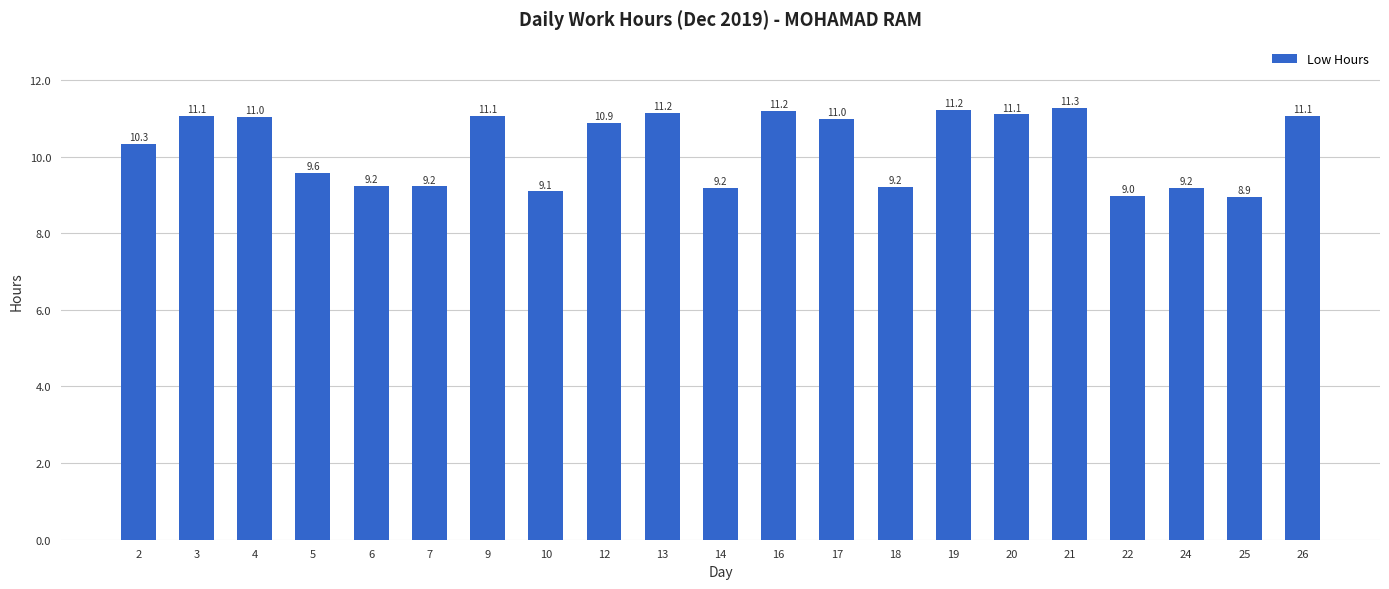

What is the greatest value displayed?

11.3